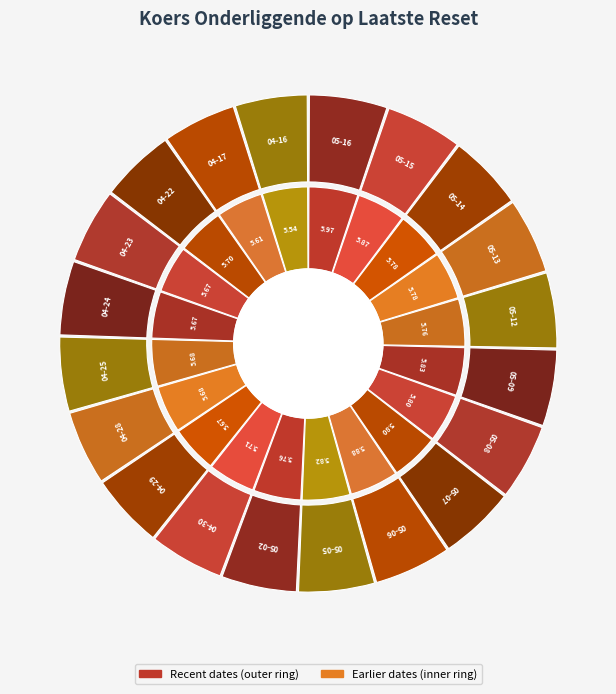

Is it true that 2025-05-06 is 1% of the pie?

False